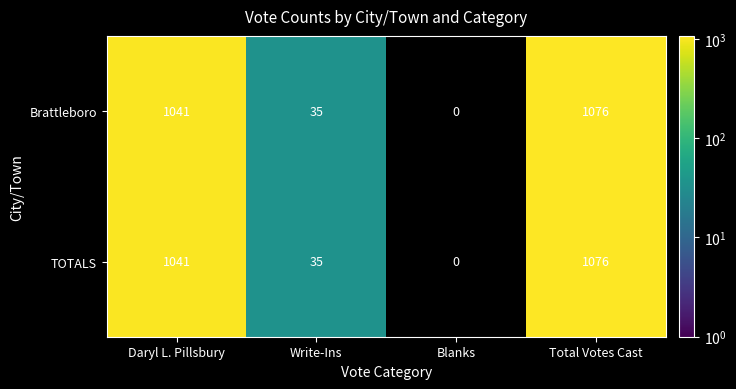

At how many categories does at least one series exceed 382?

2